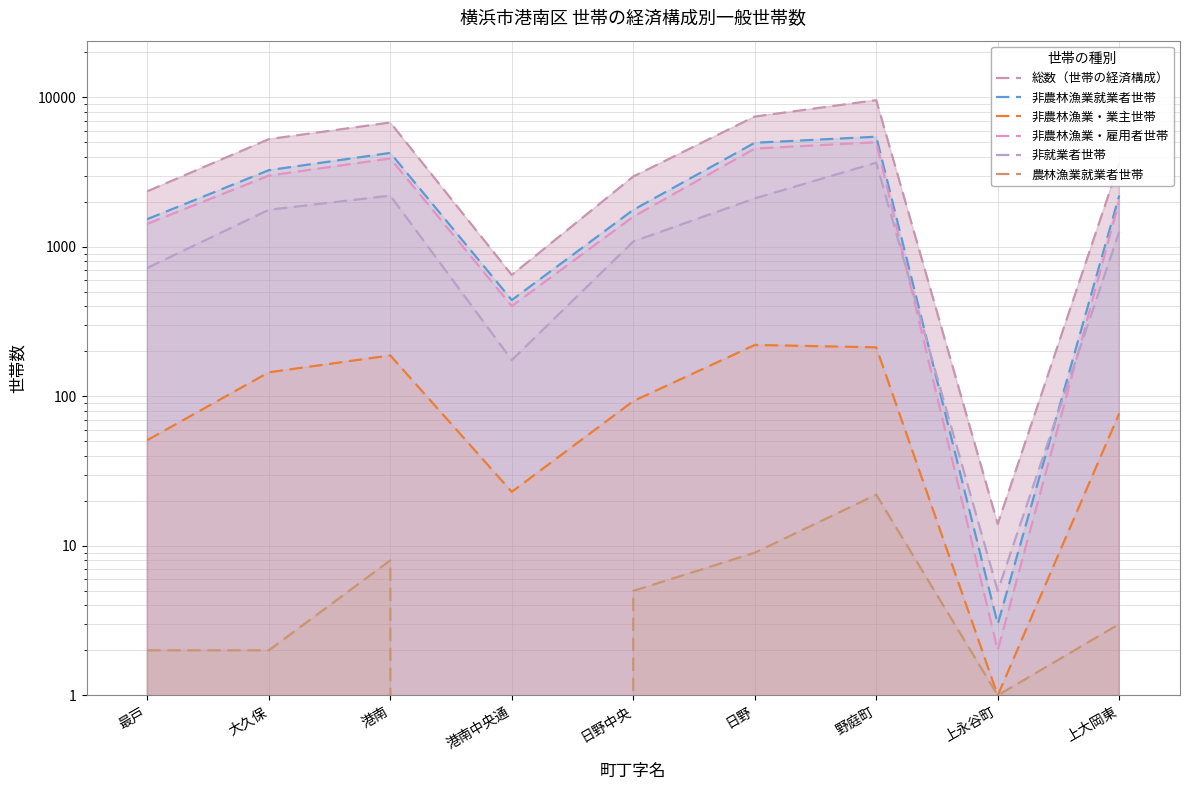

True or false: 非就業者世帯 and 農林漁業就業者世帯 cross at least once.

False